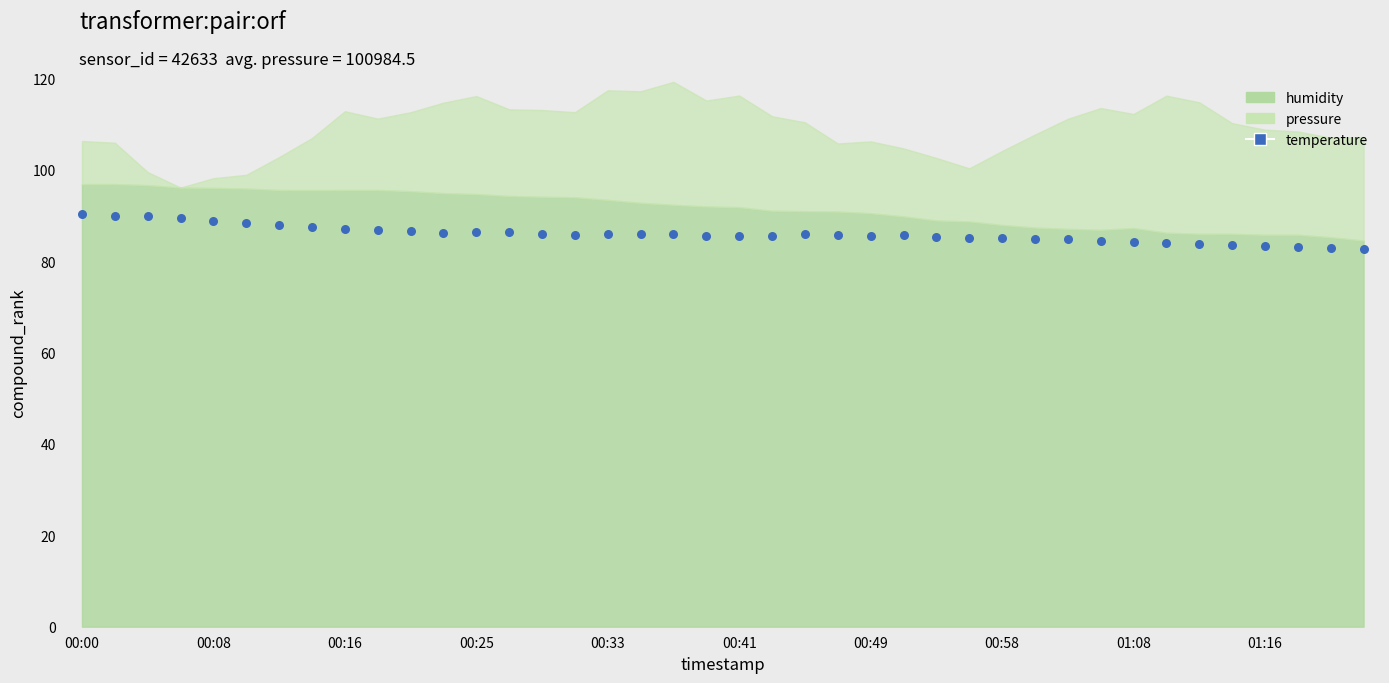

What is the range of Y values (max minus min)?

7.7